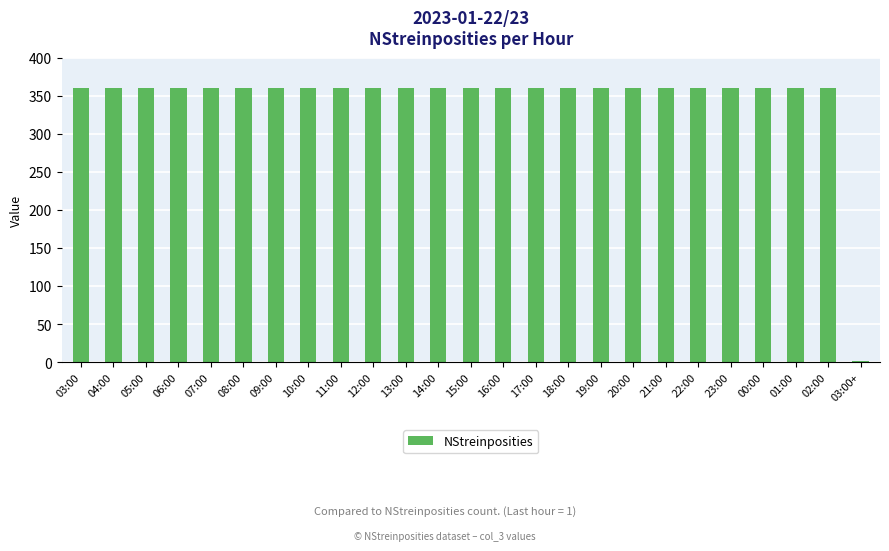

Approximately how many times larger is the value at 03:00 compared to 18:00?

1.0